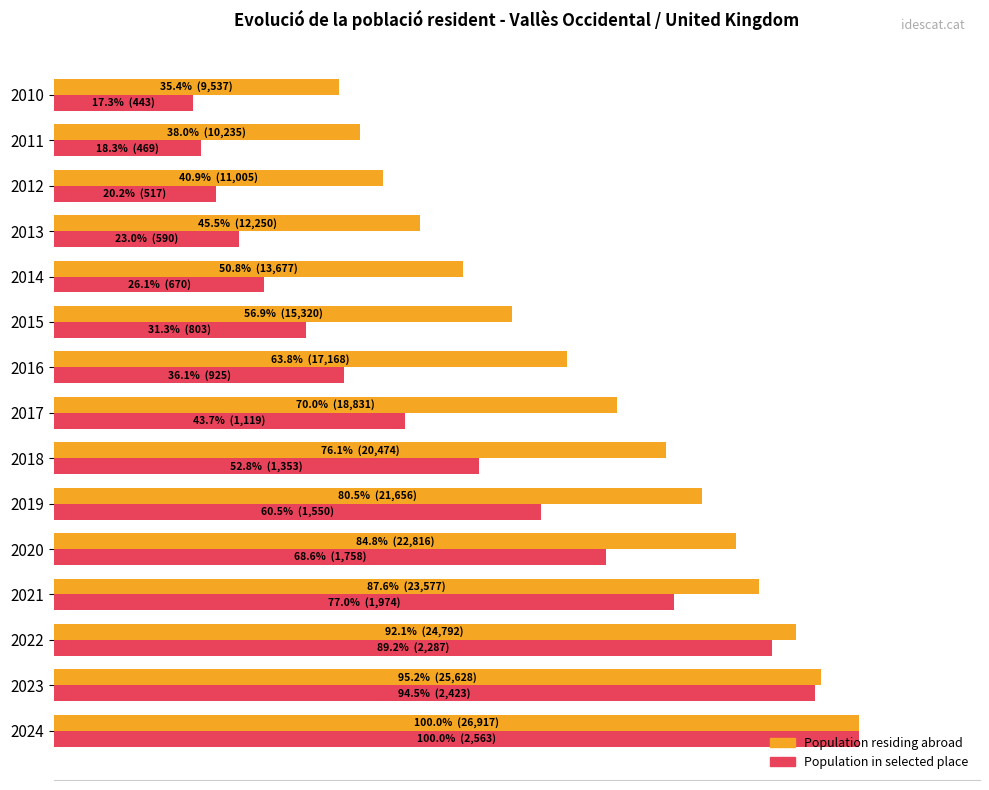

Which series has the largest range (max minus min)?

Population in selected place